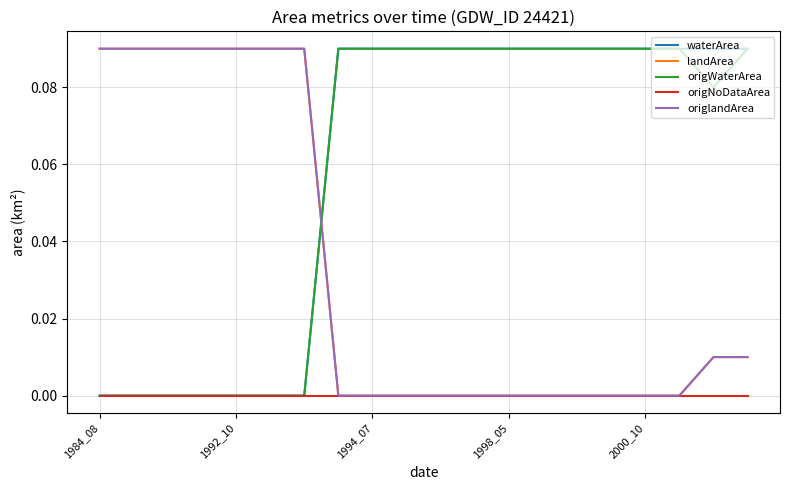

Does the chart display data point markers on the line(s)?

No